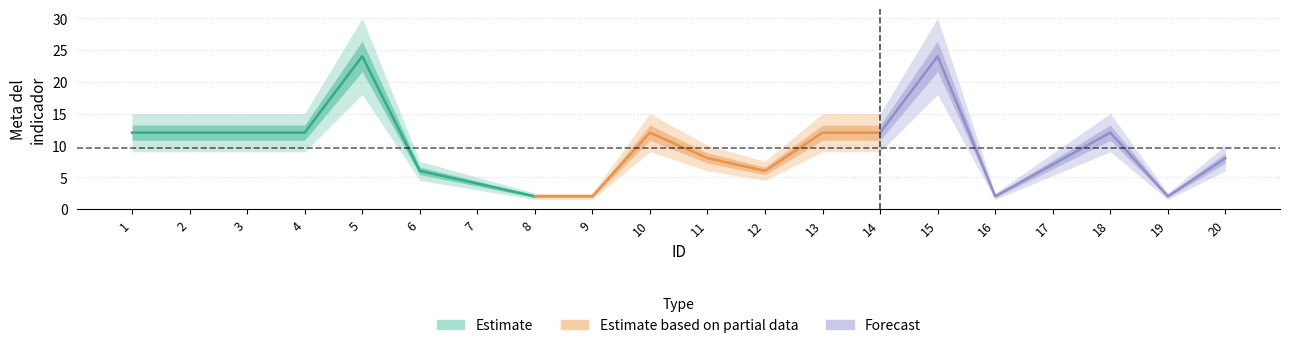

Rank the categories by value from highest to lowest.

5, 15, 1, 2, 3, 4, 10, 13, 14, 18, 11, 20, 17, 6, 12, 7, 8, 9, 16, 19